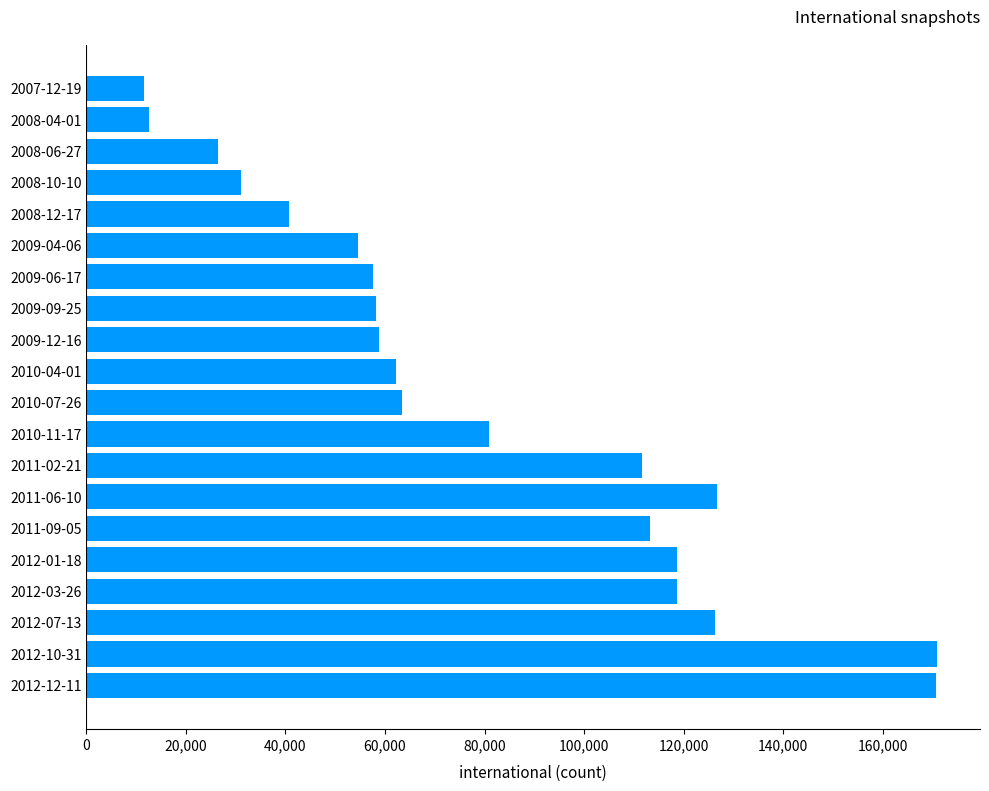

How many values are below 63456?

10